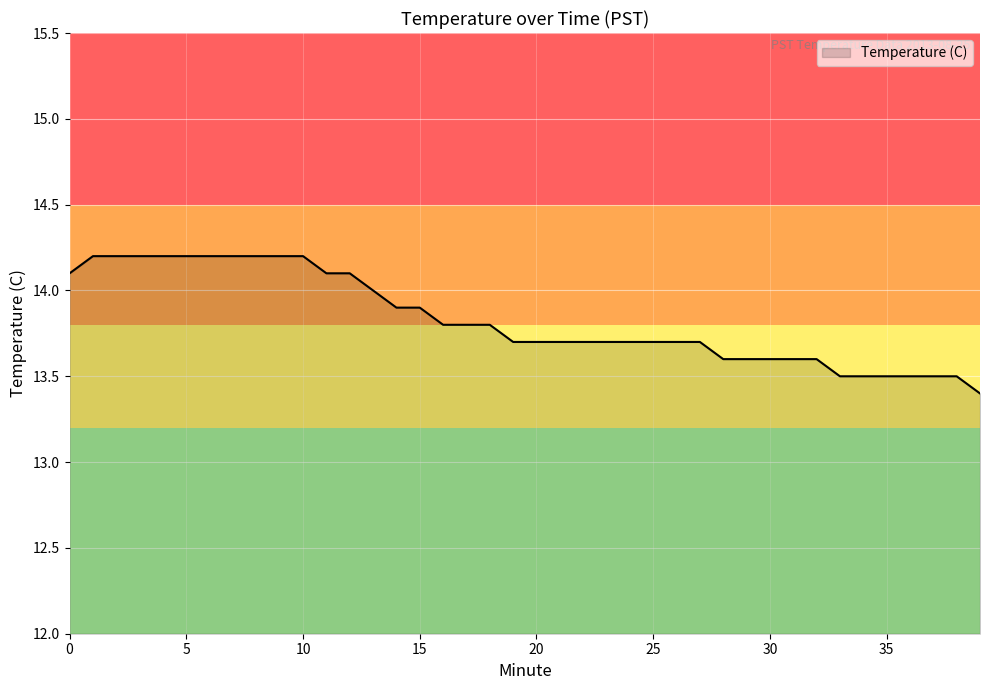

Reading right to left, list all the values displayed in this chart.

13.4	13.5	13.5	13.5	13.5	13.5	13.5	13.6	13.6	13.6	13.6	13.6	13.7	13.7	13.7	13.7	13.7	13.7	13.7	13.7	13.7	13.8	13.8	13.8	13.9	13.9	14.0	14.1	14.1	14.2	14.2	14.2	14.2	14.2	14.2	14.2	14.2	14.2	14.2	14.1